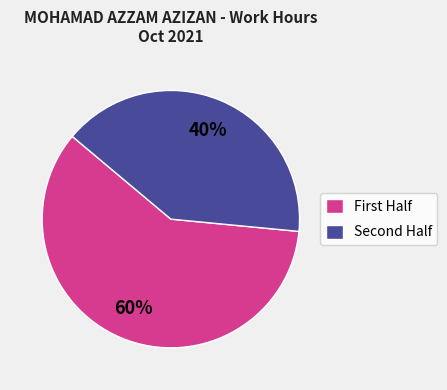

Count the number of slices in the pie.

2